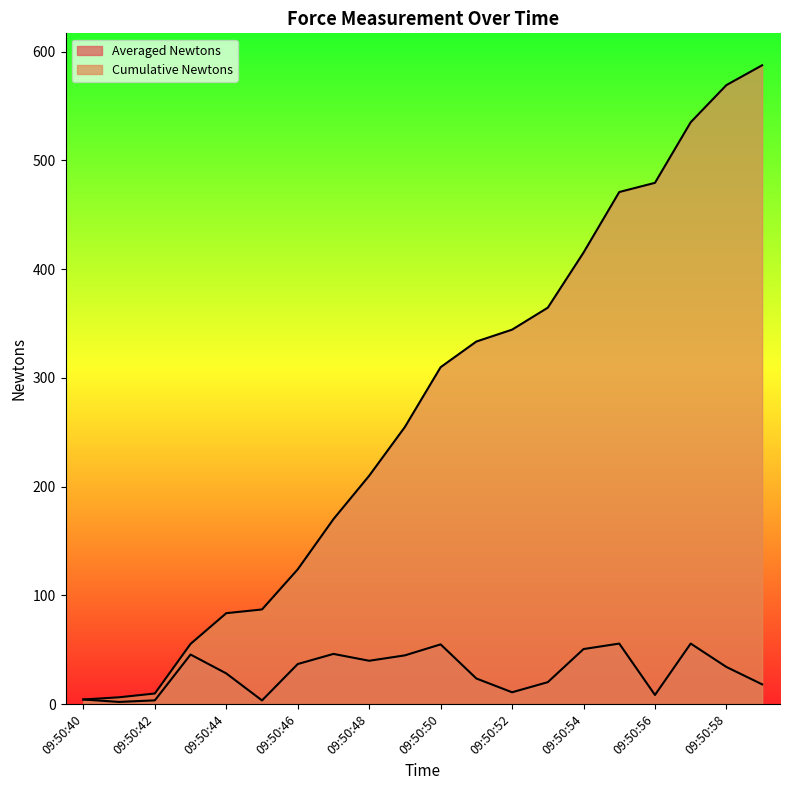

Read the Cumulative Newtons value at 09:50:43.

55.4